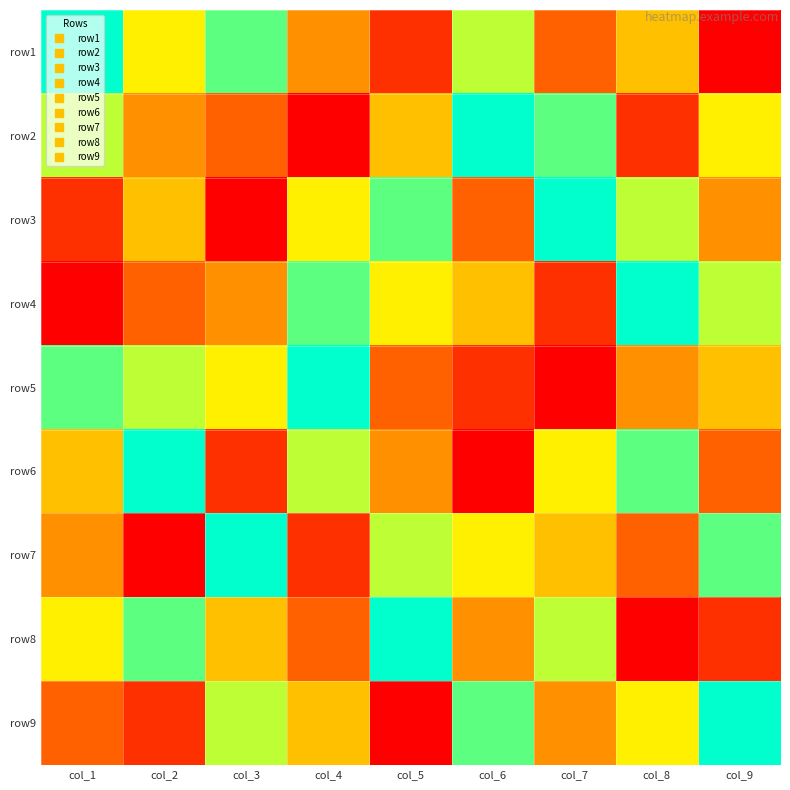

At which category is the sum across all series the highest?

col_1